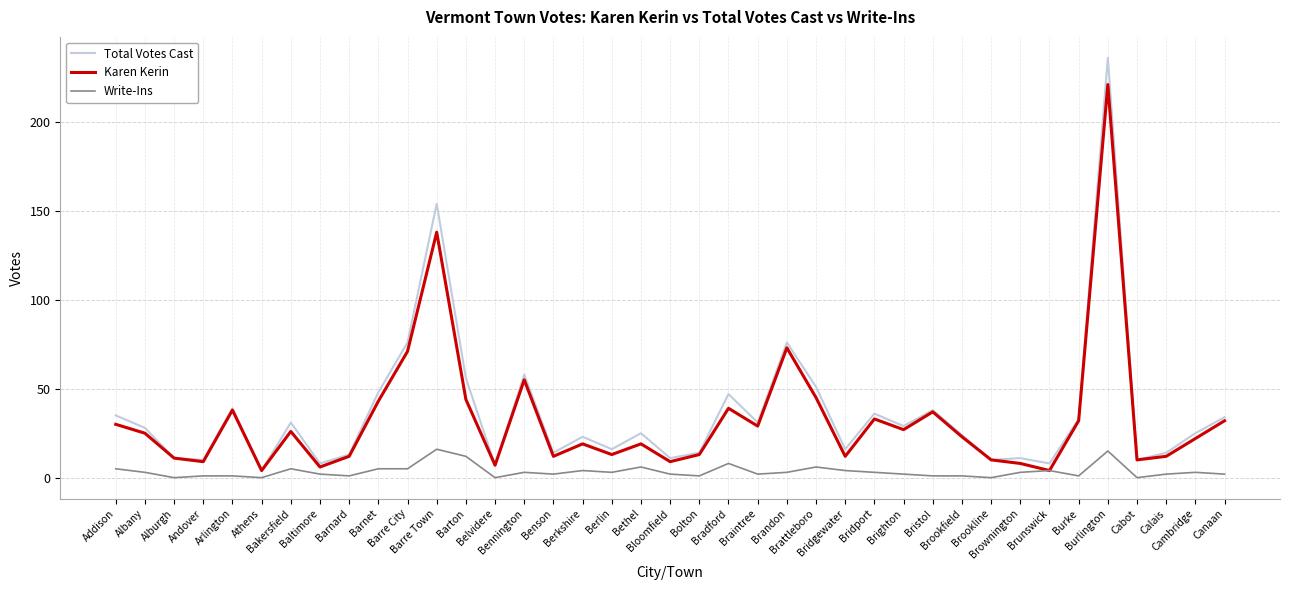

Which series has the widest spread of values?

Total Votes Cast